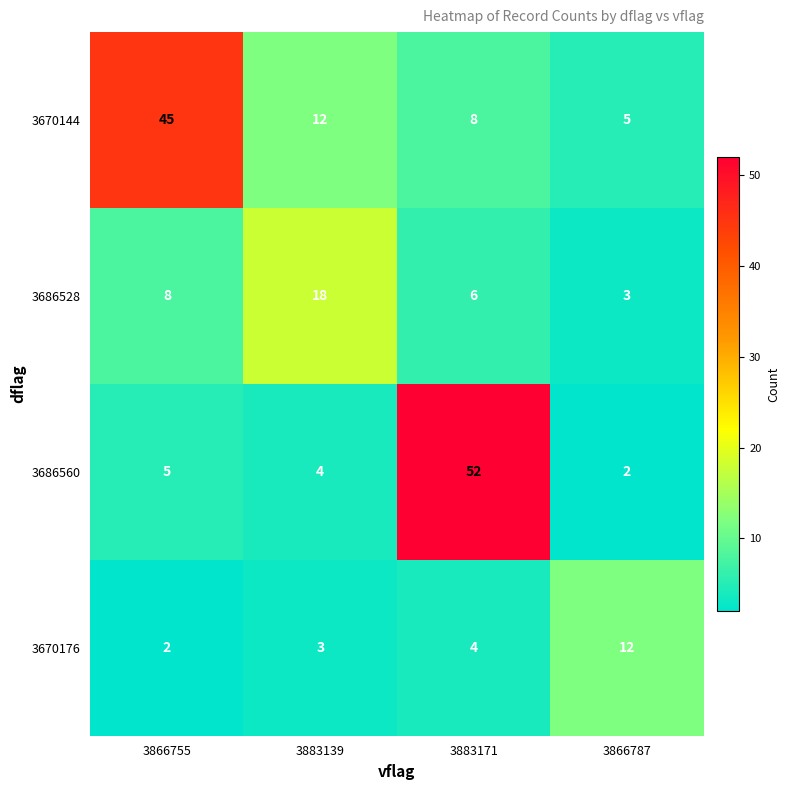

Between 3883139 and 3866787, which series saw the biggest shift?

3686528